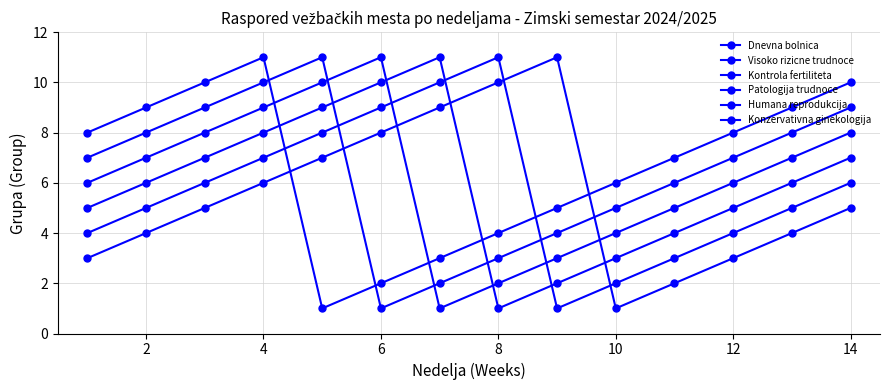

What is the difference between the second highest and minimum values in the Humana reprodukcija series?

9